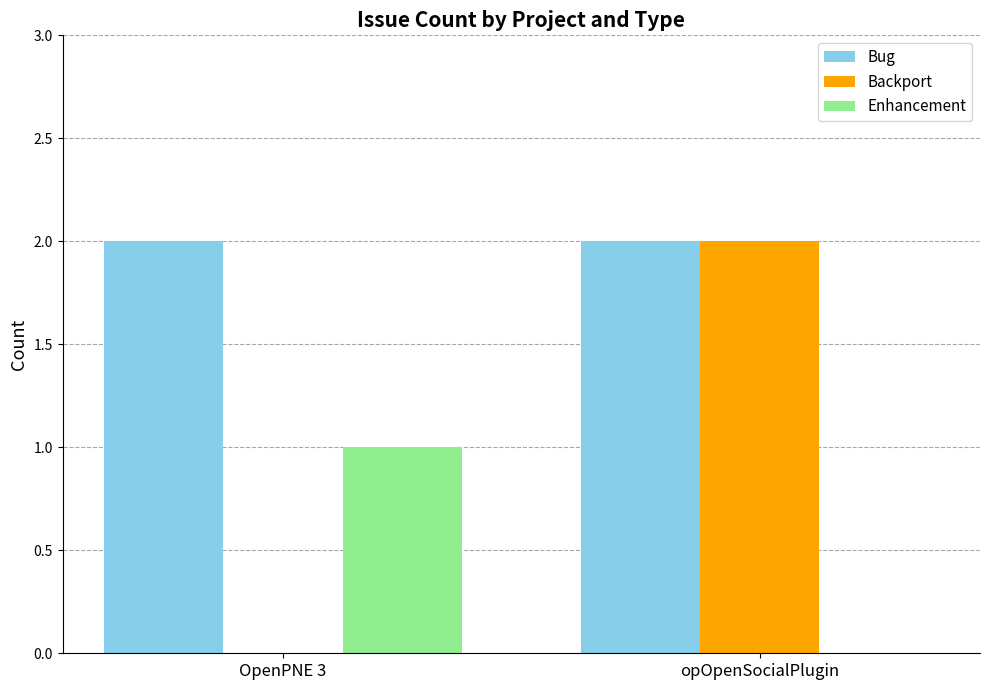

What is the approximate value of Backport at opOpenSocialPlugin?

2